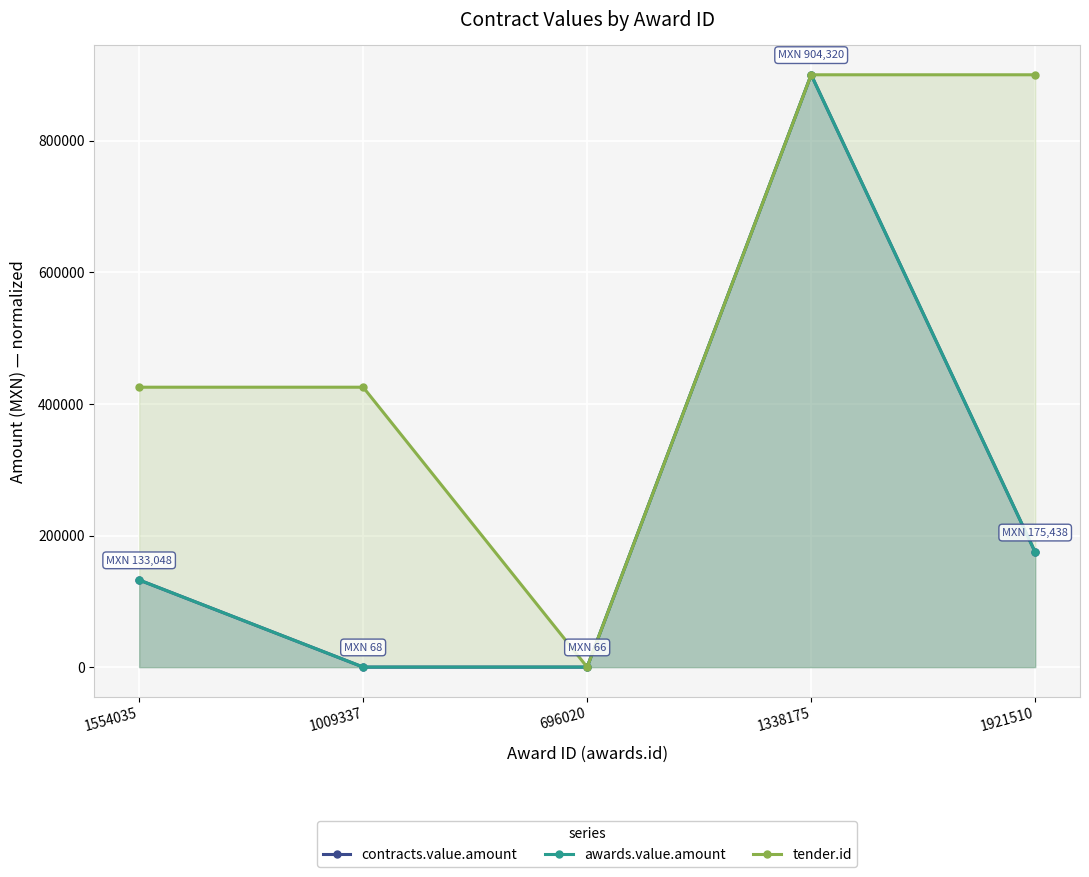

Is the value of contracts.value.amount at 696020 greater than the value of tender.id at 1921510?

No